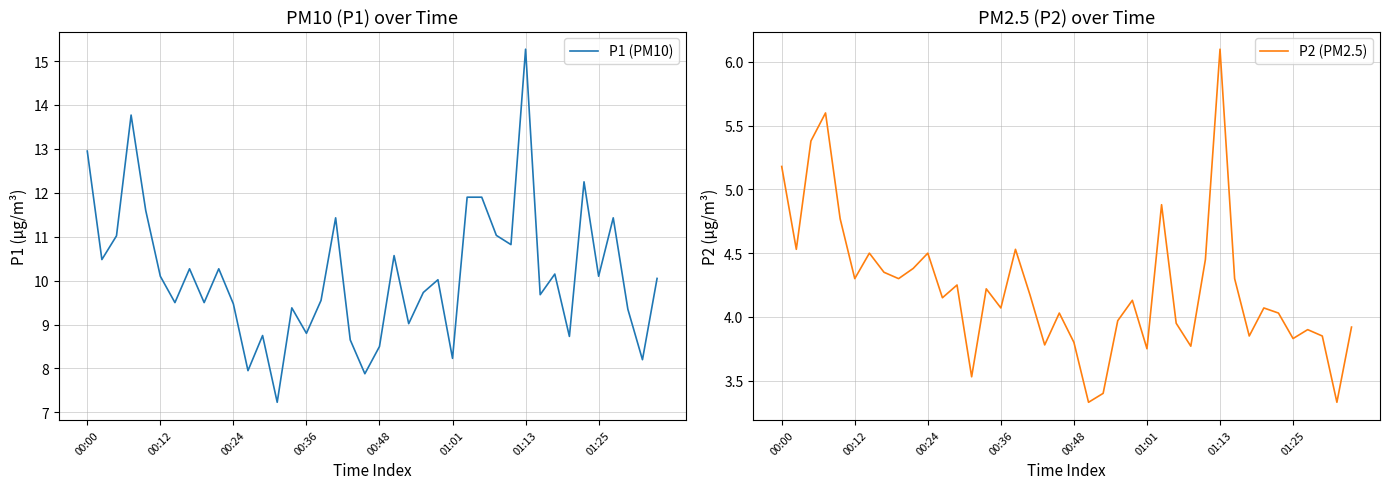

Between 25 and 18, which is larger?

18